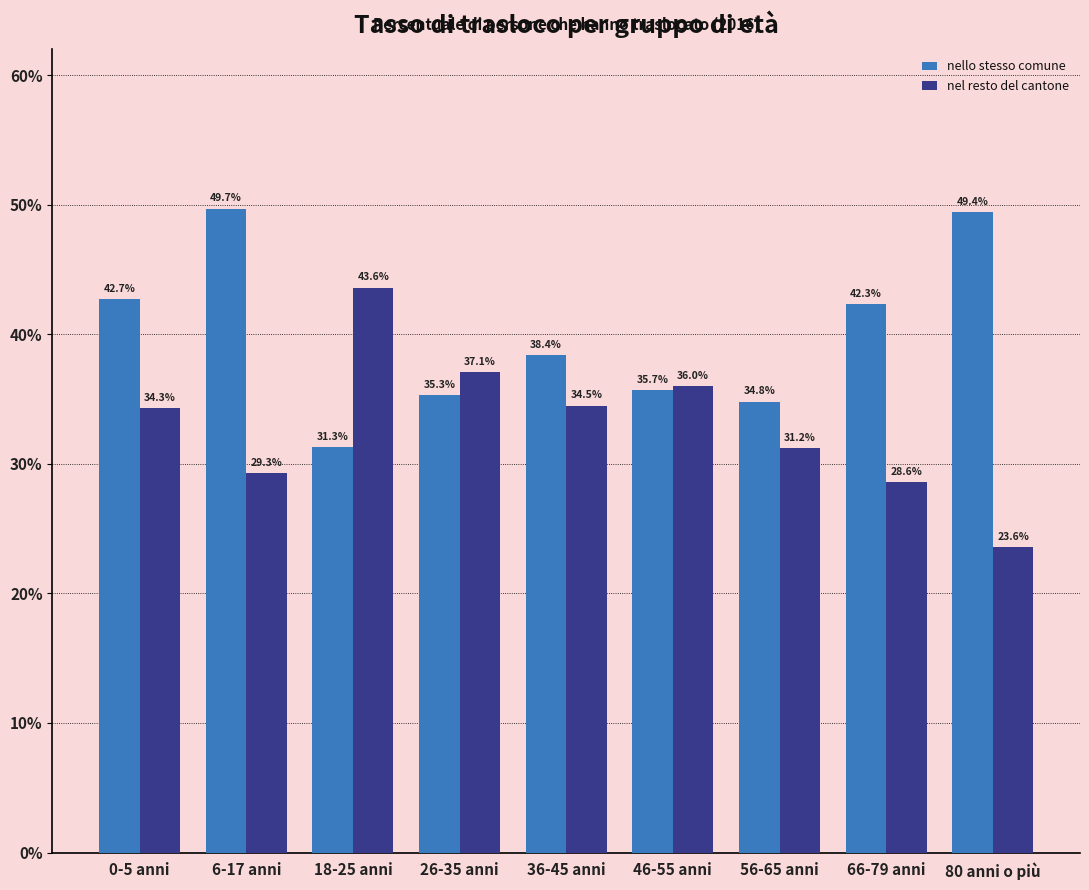

Reading right to left, what are all the values shown in this chart?

nello stesso comune: 80 anni o più=49.4	66-79 anni=42.3	56-65 anni=34.8	46-55 anni=35.7	36-45 anni=38.4	26-35 anni=35.3	18-25 anni=31.3	6-17 anni=49.7	0-5 anni=42.7
nel resto del cantone: 80 anni o più=23.6	66-79 anni=28.6	56-65 anni=31.2	46-55 anni=36.0	36-45 anni=34.5	26-35 anni=37.1	18-25 anni=43.6	6-17 anni=29.3	0-5 anni=34.3